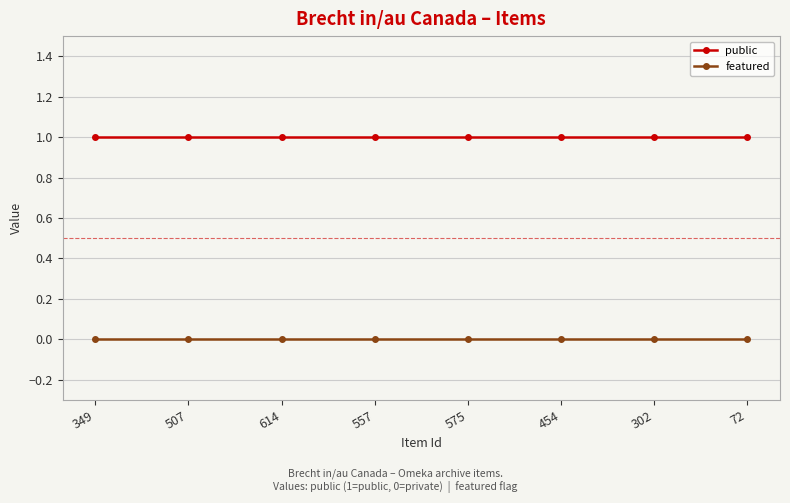

What position from the right is 507?

7